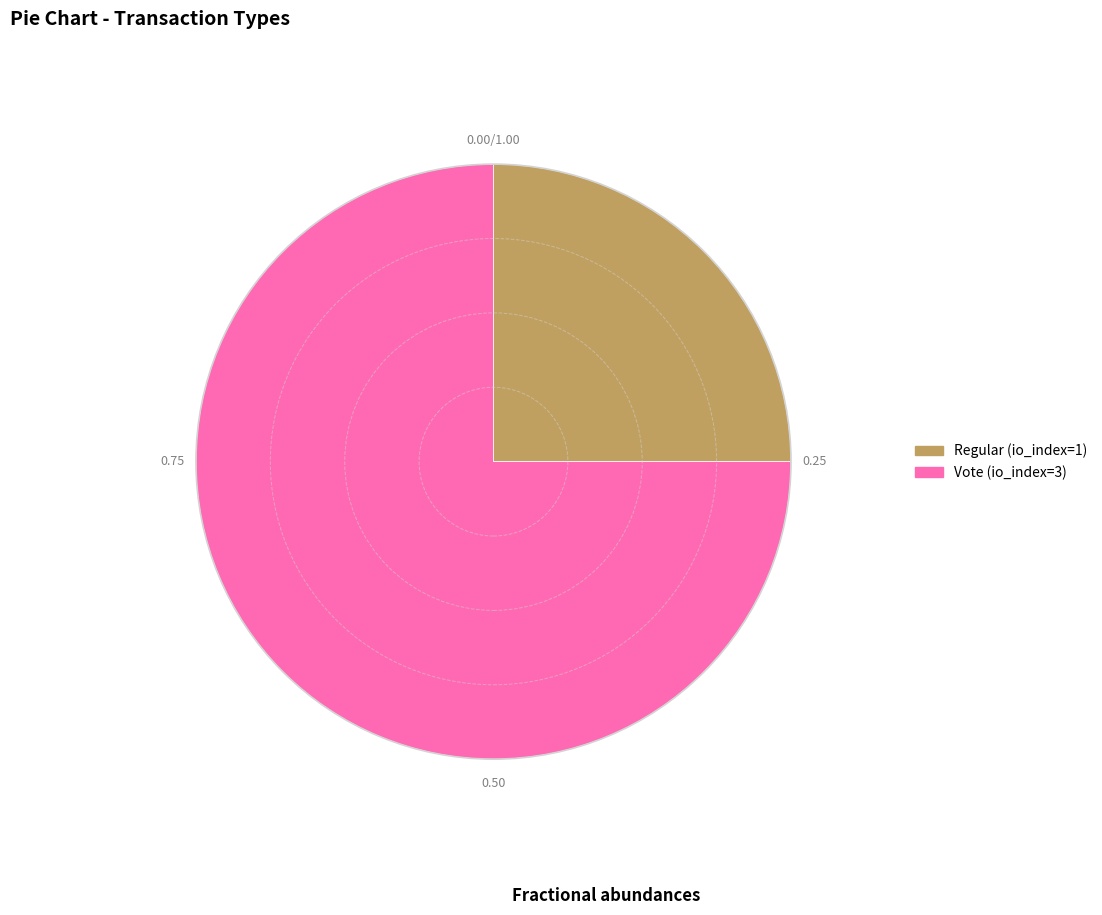

Which has a higher value, Regular (io_index=1) or Vote (io_index=3)?

Vote (io_index=3)